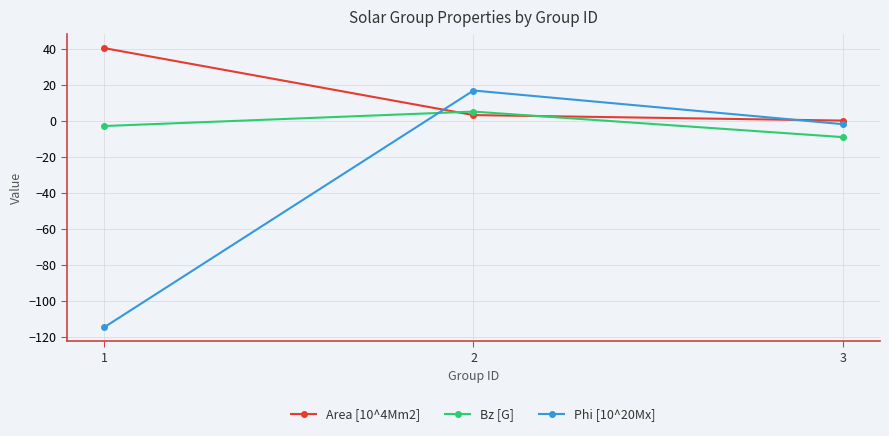

What is the difference between the maximum and minimum values in the Bz [G] series?

14.2